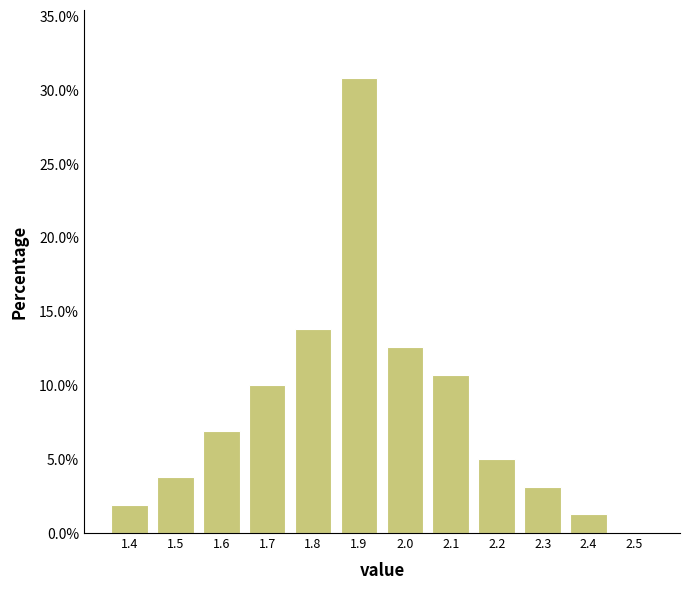

Which range on the x-axis has the tallest bar?

1.85 to 1.95